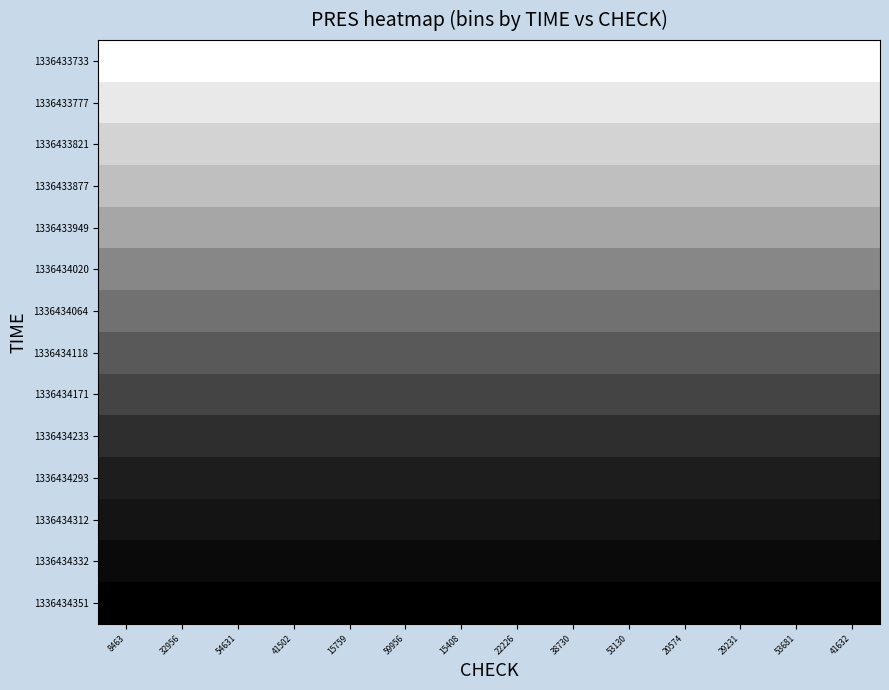

Between 53681 and 15408, which is larger?

53681